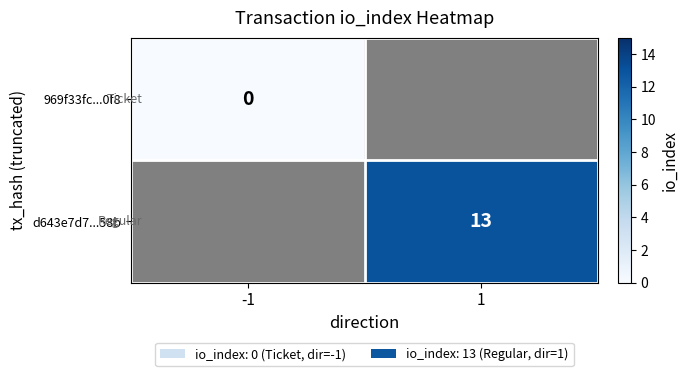

The d643e7d7...58b series shows 20.5 at 1. True or false?

False